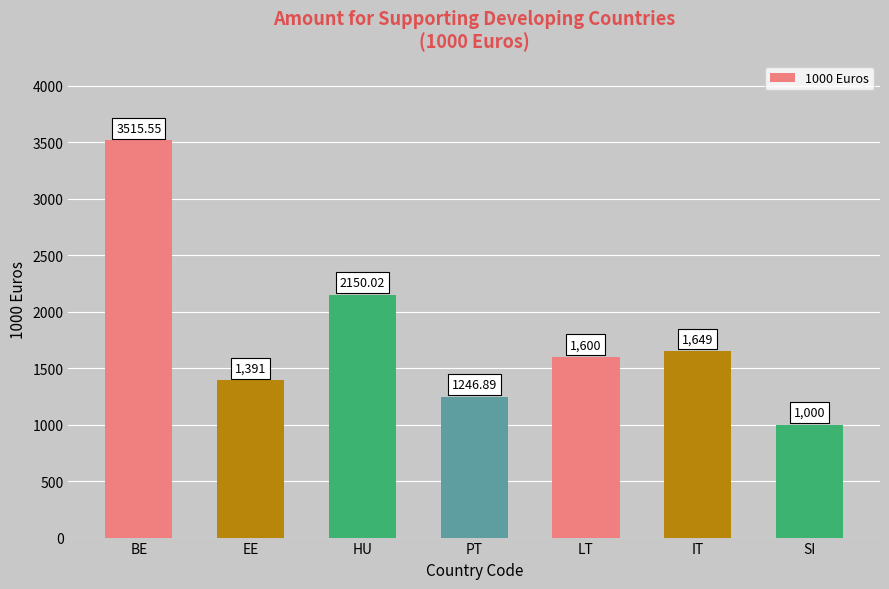

Where is the data nearest to the value 2257?

HU